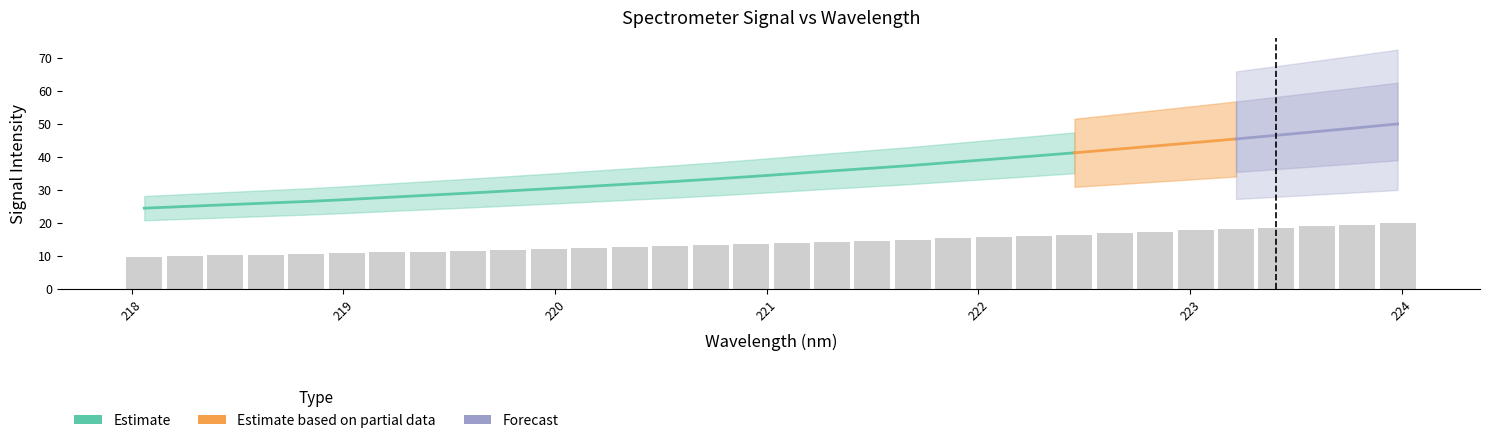

The chart shows a value of 15.7 at 222. True or false?

True